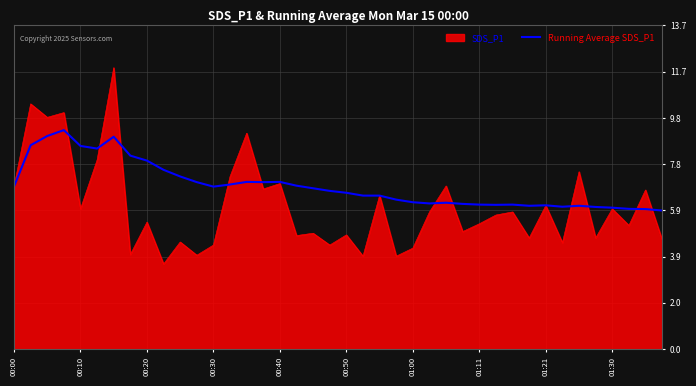

Which series has the largest total across all categories?

Running Average SDS_P1